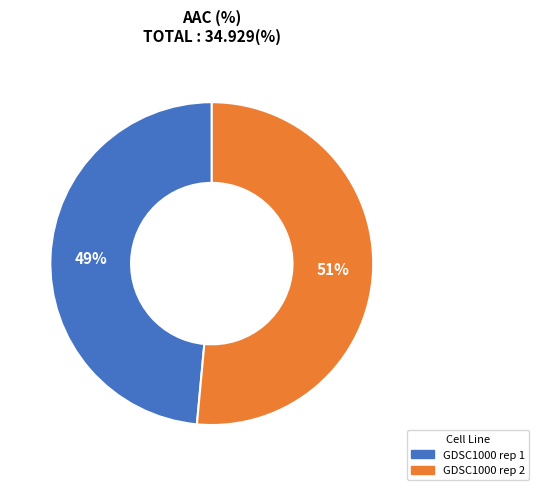

How many segments does this pie chart have?

2